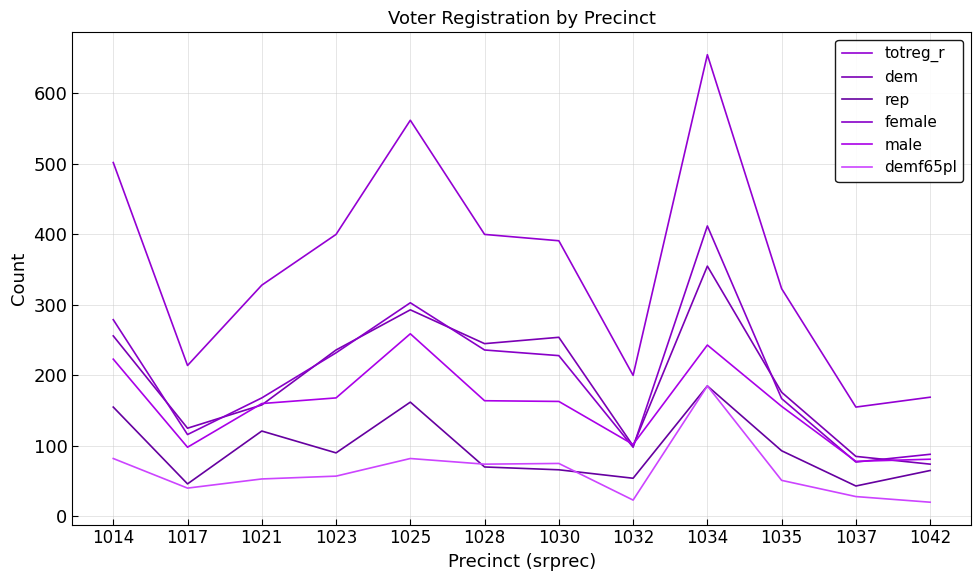

What is the maximum value shown in the chart?

655